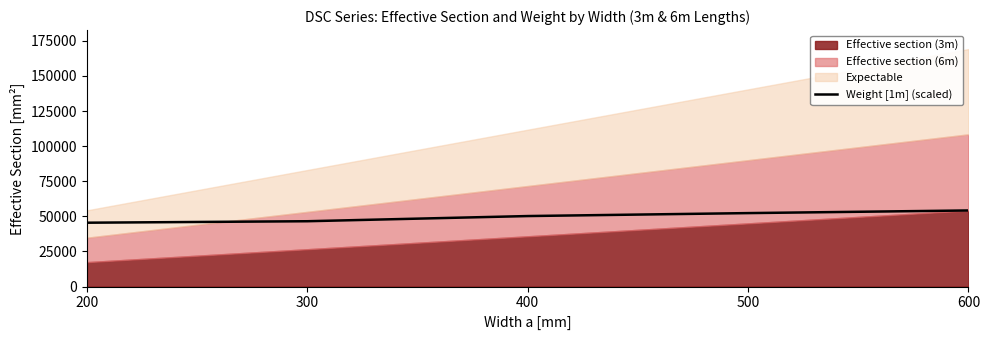

What is the sum of the values at 200 and 500?

97800.6